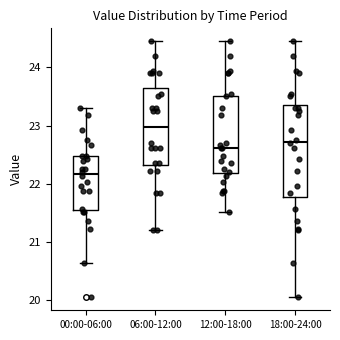

Which box is the tallest, from its lower edge to its upper edge?

18:00-24:00